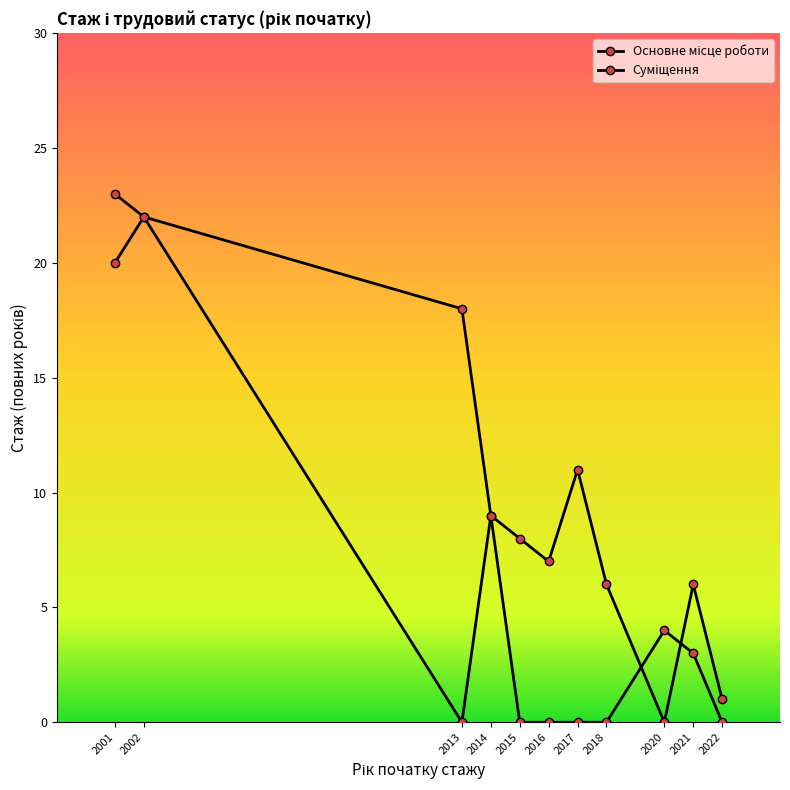

What is the average value of the Суміщення series?

10